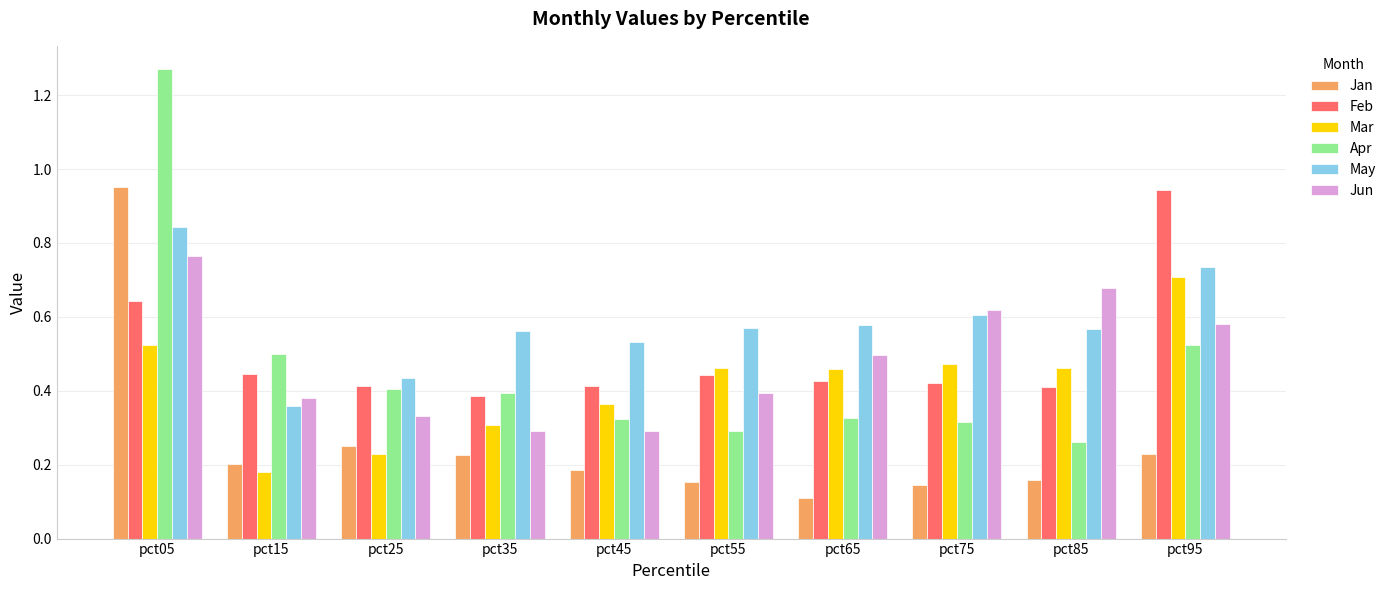

Which label corresponds to the largest value in the chart?

pct05